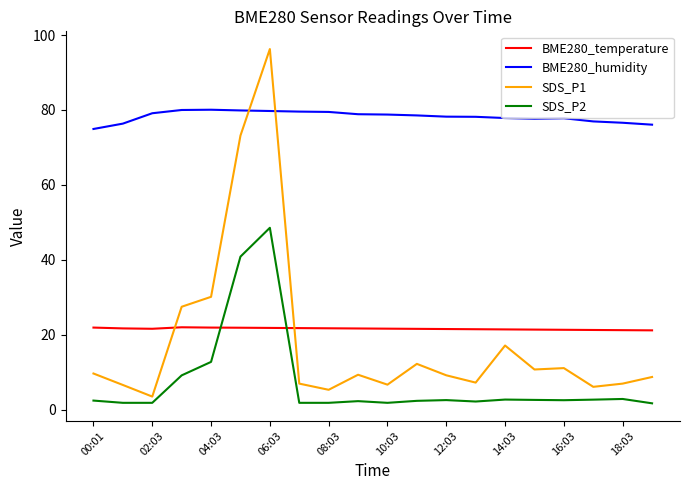

List the series in order of their peak value, highest first.

SDS_P1, BME280_humidity, SDS_P2, BME280_temperature